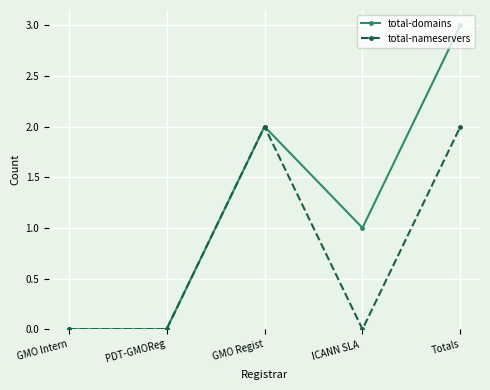

True or false: total-domains has more than 1 points higher than both neighbors.

False